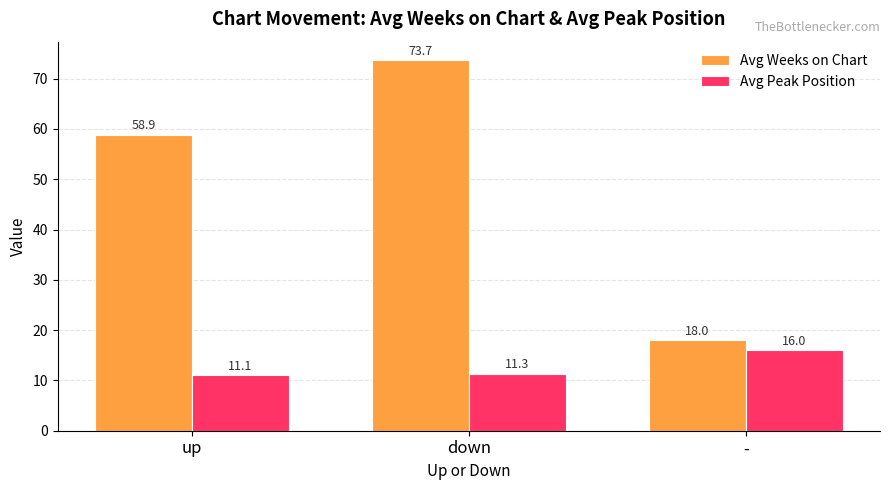

True or false: Avg Peak Position has a value of 6.5 at up.

False